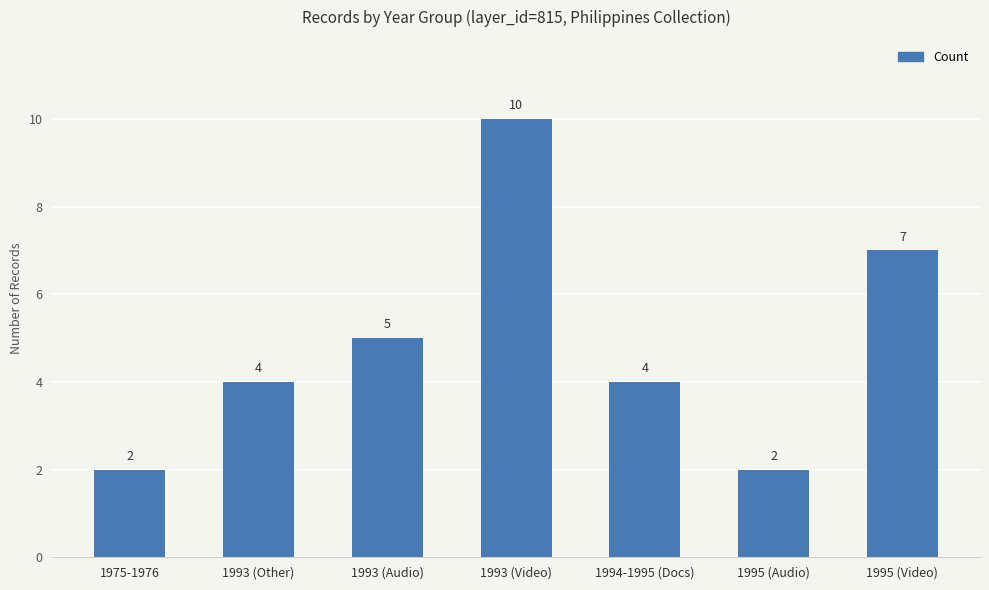

The chart shows a value of 5 at 1993 (Audio). True or false?

True